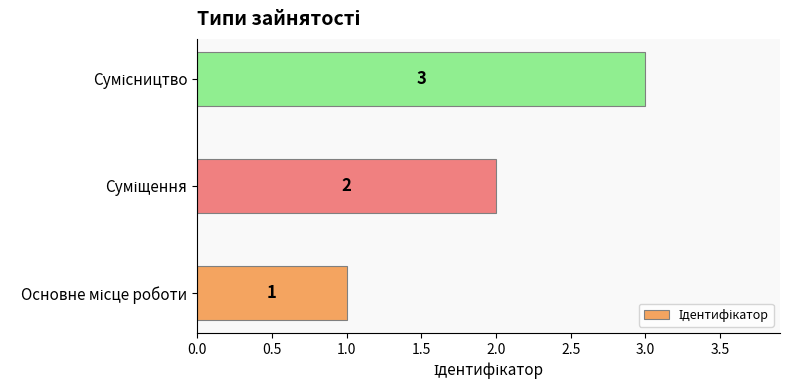

What is the maximum value shown in the chart?

3